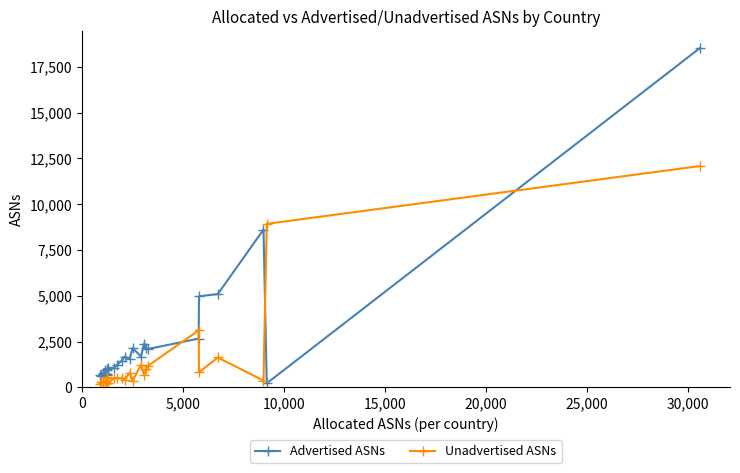

List the series in order of their peak value, highest first.

Advertised ASNs, Unadvertised ASNs